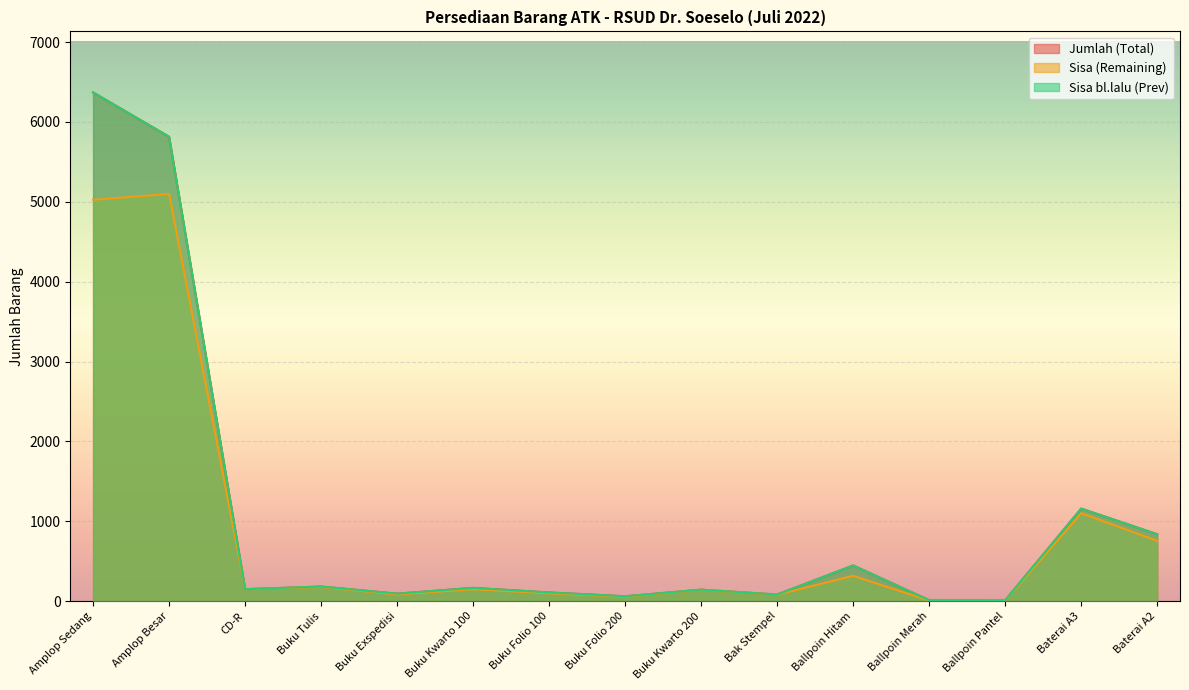

What is the difference between the maximum and minimum values in the Jumlah (Total) series?

6359